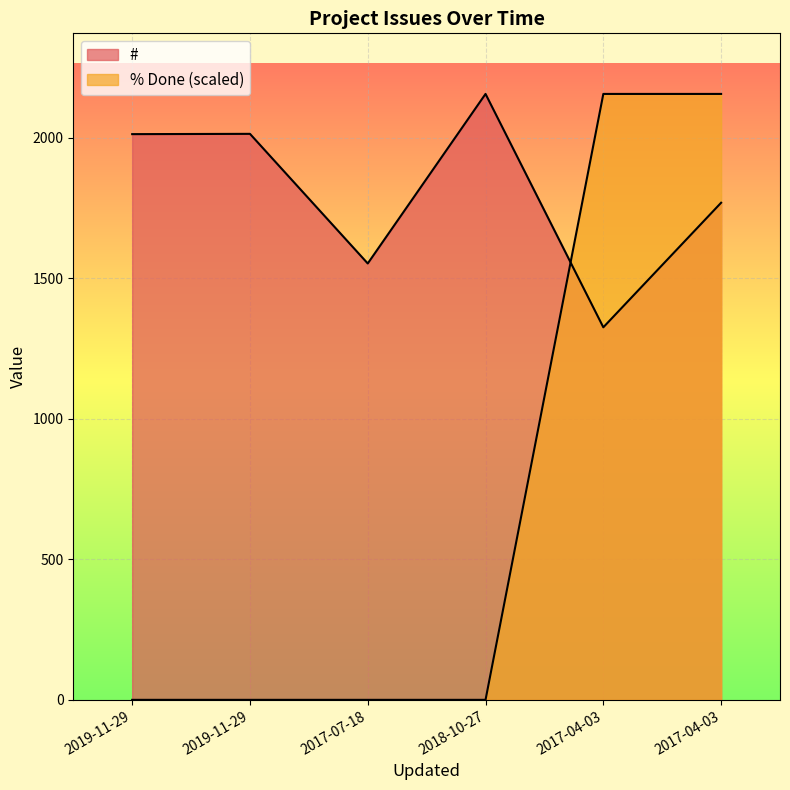

True or false: % Done has more than 2 points higher than both neighbors.

False